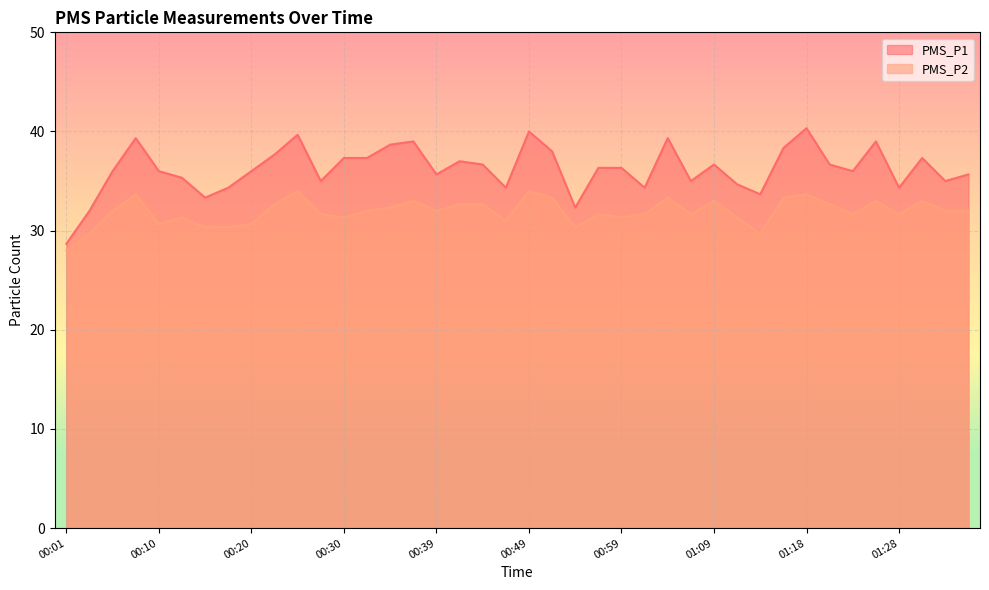

In PMS_P1, how many points are lower than both neighbors (excluding endpoints)?

11